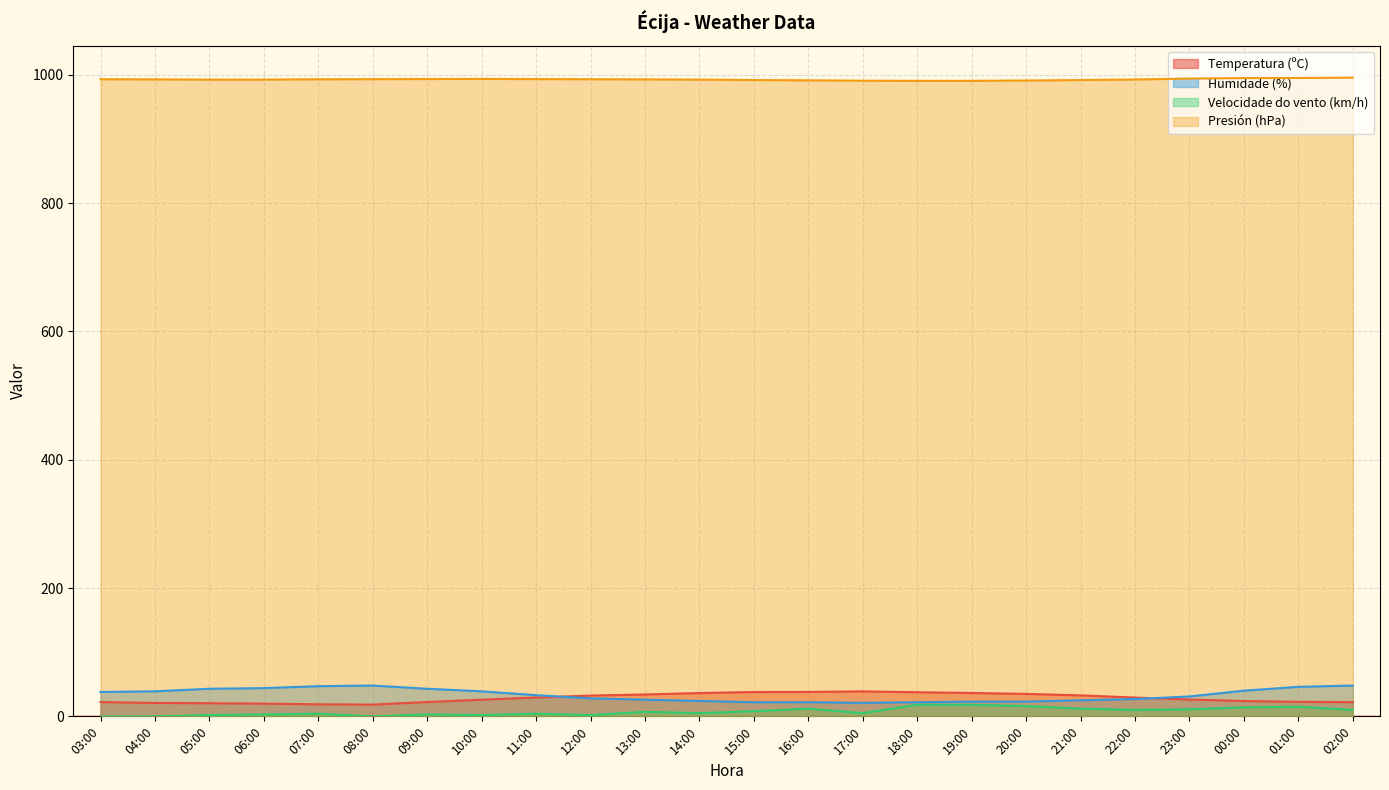

At which category does the chart reach its peak across all series?

02:00